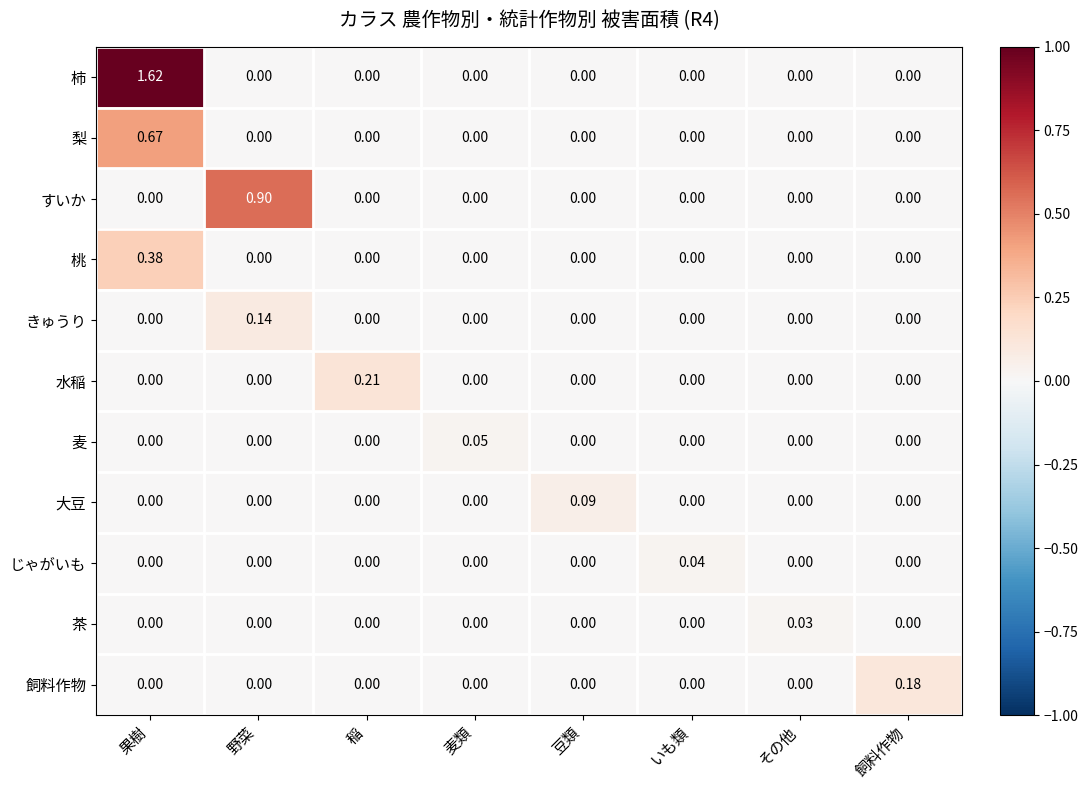

List the series in order of their peak value, lowest first.

茶, じゃがいも, 麦, 大豆, きゅうり, 飼料作物, 水稲, 桃, 梨, すいか, 柿